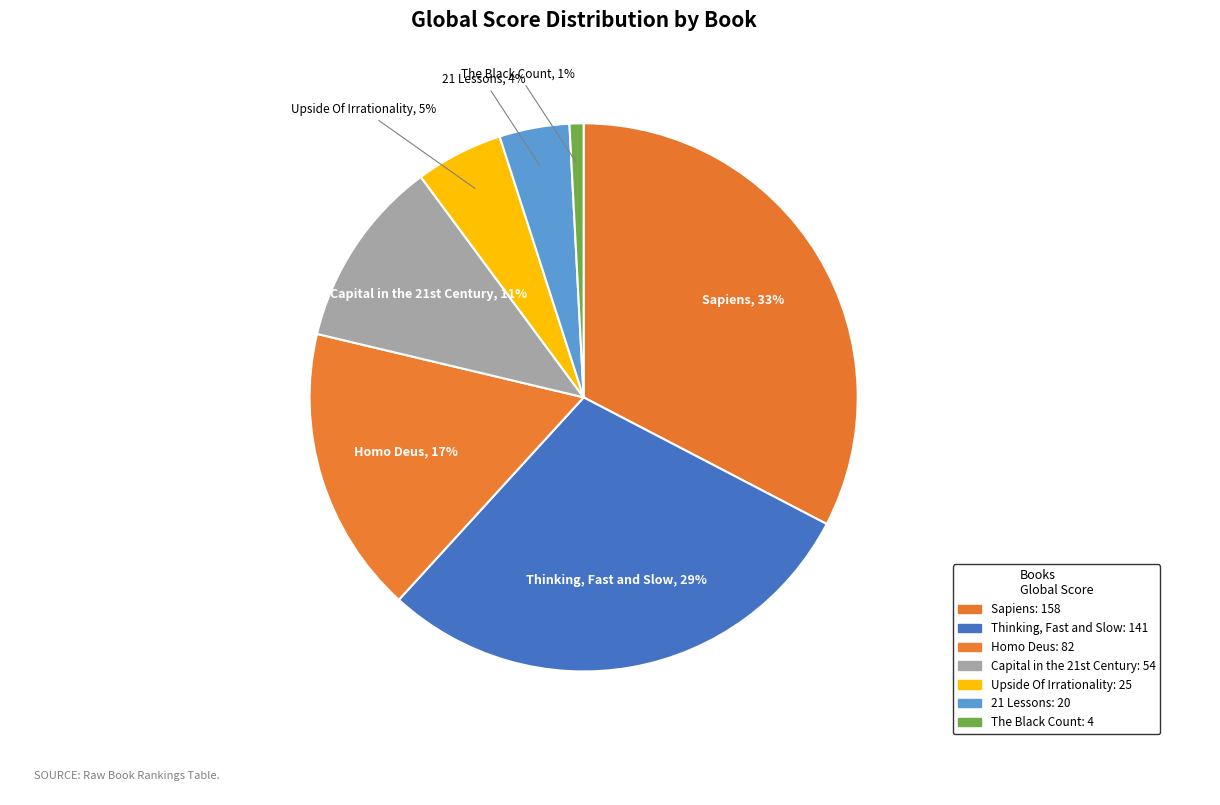

How much of the chart is everything except 21 Lessons?

95.9%